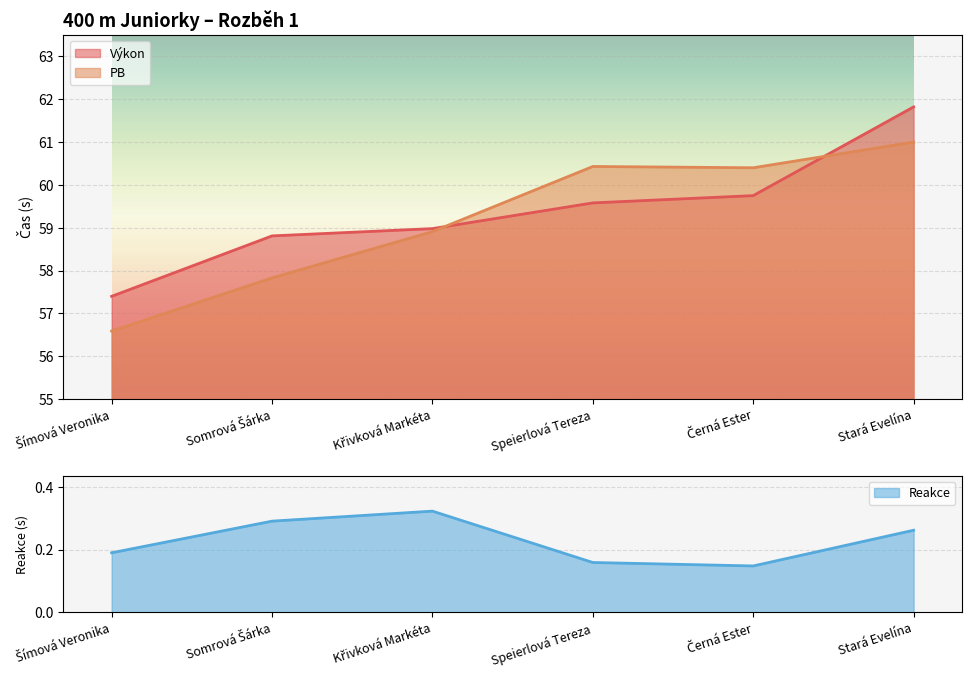

True or false: Reakce and PB cross at least once.

False